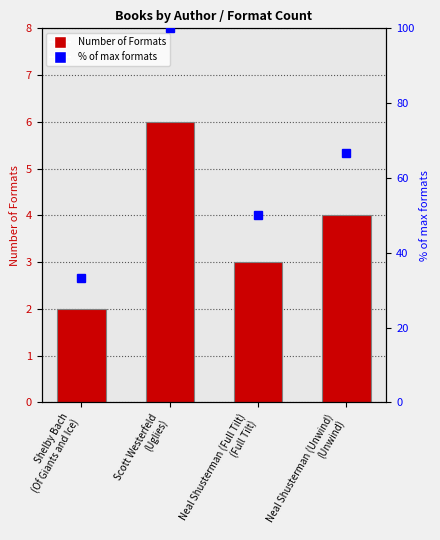

Rank the categories by value from highest to lowest.

Scott Westerfeld
(Uglies), Neal Shusterman (Unwind)
(Unwind), Neal Shusterman (Full Tilt)
(Full Tilt), Shelby Bach
(Of Giants and Ice)